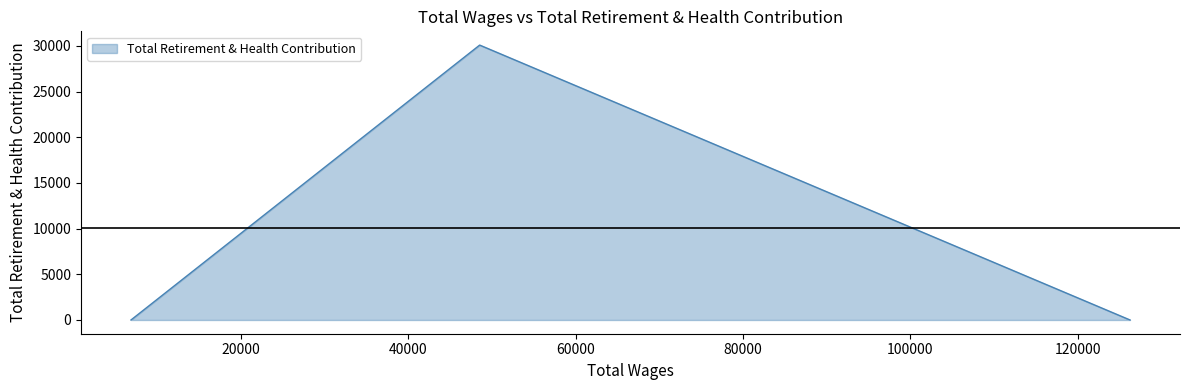

Count the values in the range 0 to 30090.

3